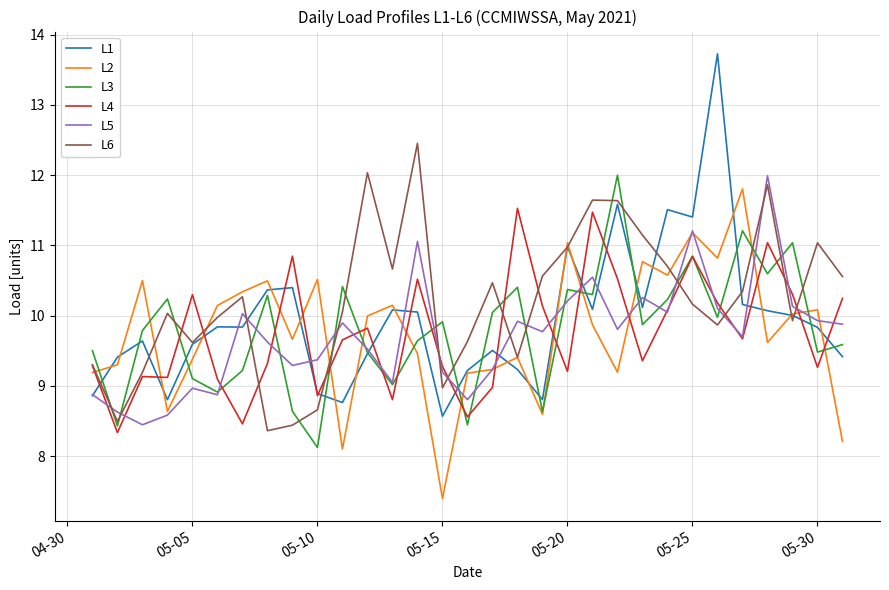

What is the average value of the L1 series?

9.9